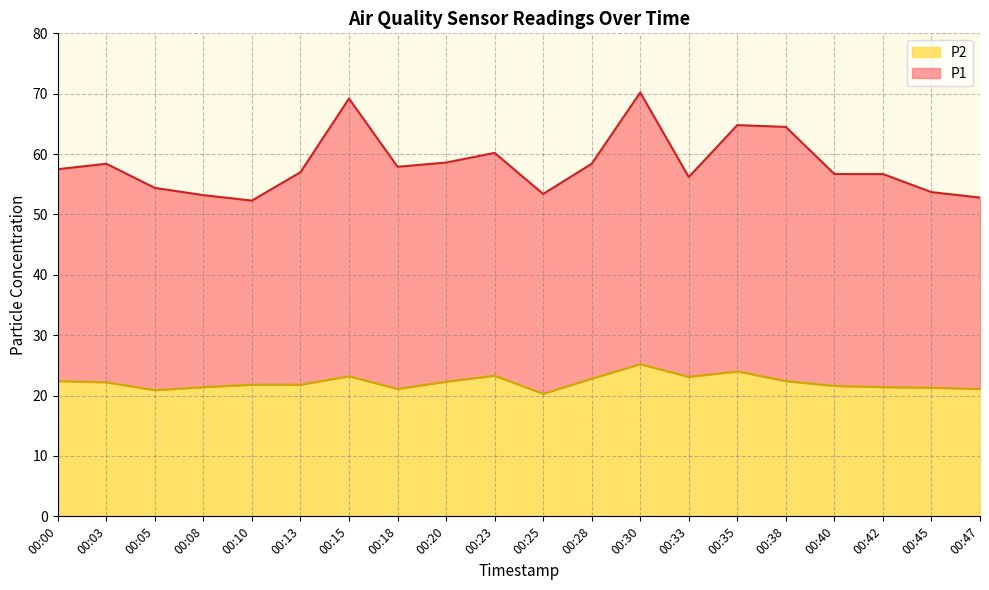

What is the sum of the P2 values at 00:28 and 00:25?

43.1